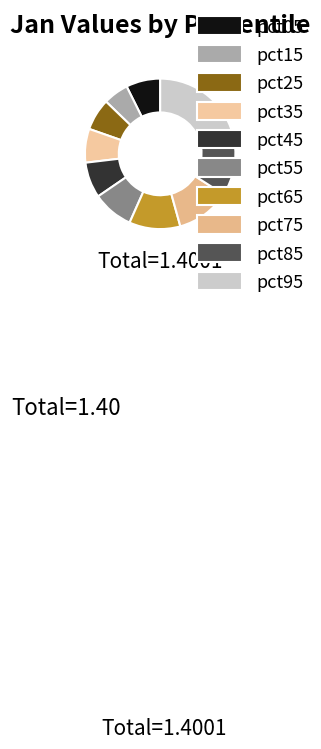

Count the number of slices in the pie.

10